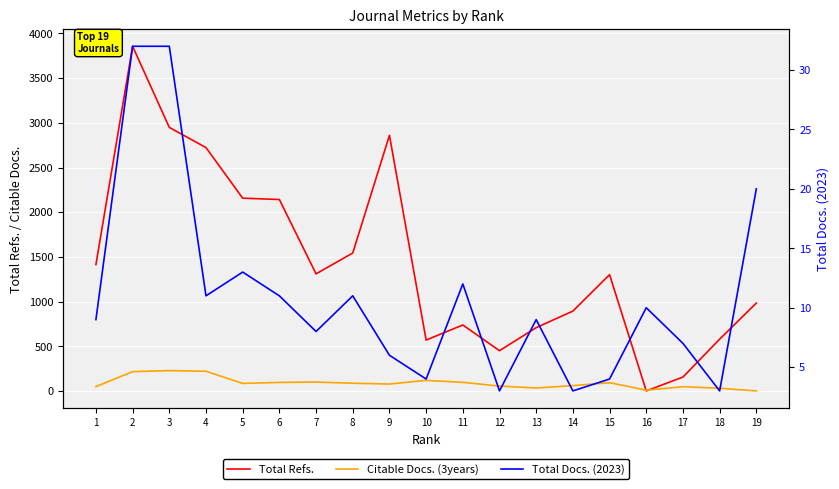

What is the sum of the Total Refs. values at 6 and 19?

3125